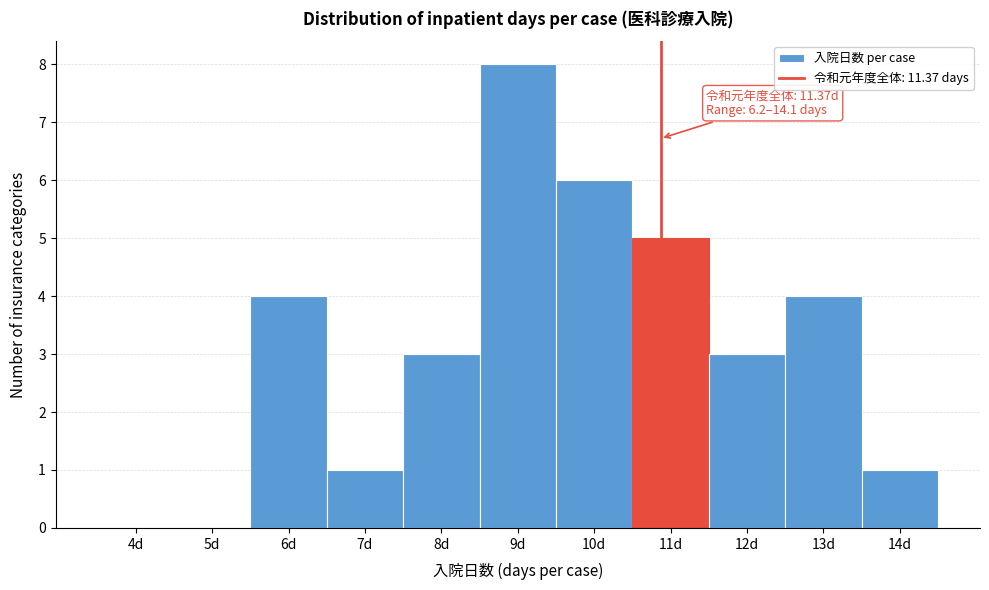

Reading right to left, what are all the values shown in this chart?

14d=1	13d=4	12d=3	11d=5	10d=6	9d=8	8d=3	7d=1	6d=4	5d=0	4d=0